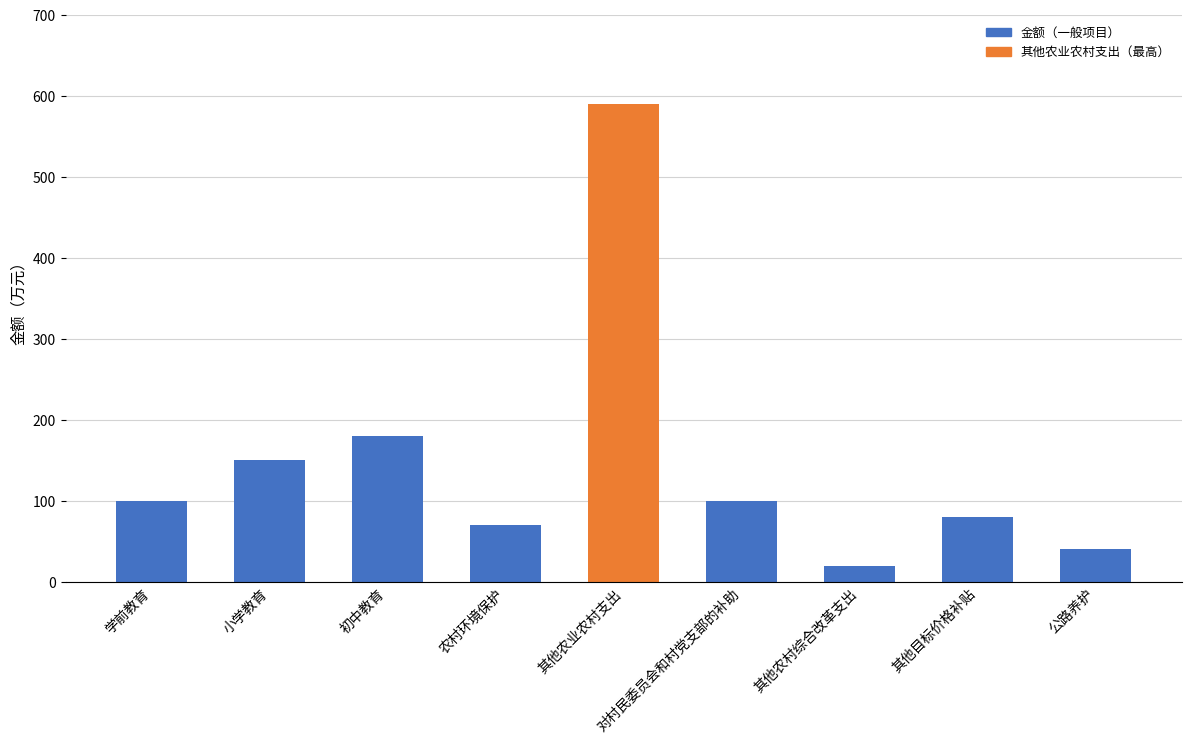

At which category does the chart reach its peak across all series?

其他农业农村支出